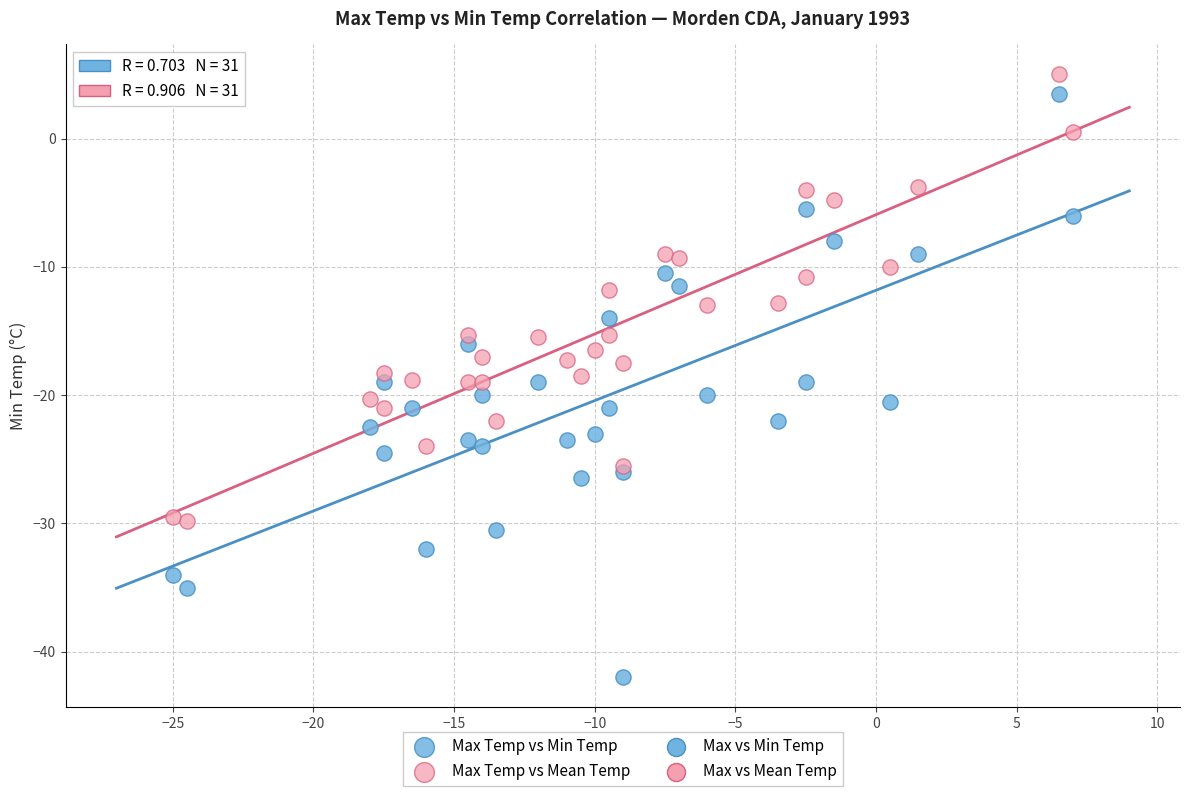

What is the X range (max minus min) for the scatter plot?

32.0